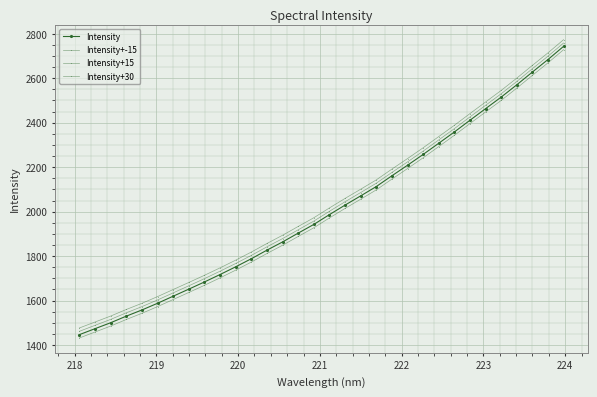

How many data points in Intensity+-15 are less than 1971?

16